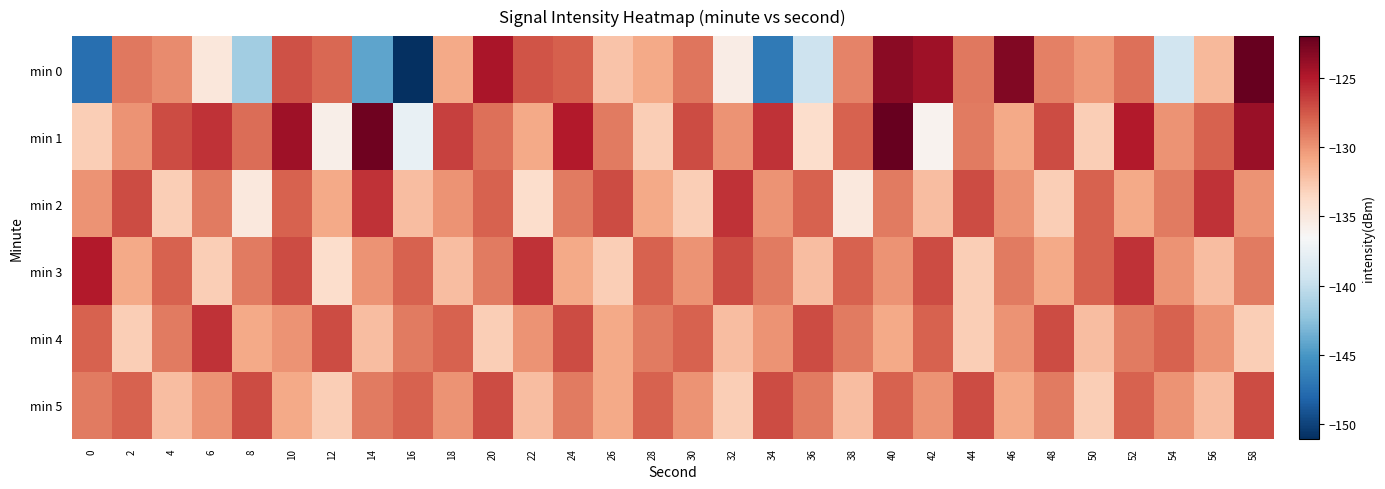

Reading right to left, extract all data points from this chart.

min 0: 58=-122.0	56=-131.8	54=-139.3	52=-128.5	50=-130.2	48=-129.2	46=-123.0	44=-128.9	42=-124.3	40=-123.4	38=-129.3	36=-139.5	34=-146.8	32=-135.5	30=-128.8	28=-131.0	26=-132.4	24=-127.8	22=-127.3	20=-124.7	18=-131.0	16=-151.0	14=-144.2	12=-128.2	10=-127.2	8=-141.6	6=-134.9	4=-129.6	2=-128.8	0=-147.5
min 1: 58=-124.0	56=-128.0	54=-130.0	52=-125.0	50=-133.0	48=-127.0	46=-131.0	44=-129.0	42=-136.0	40=-122.0	38=-128.0	36=-134.0	34=-126.0	32=-130.0	30=-127.0	28=-133.0	26=-129.0	24=-125.0	22=-131.0	20=-128.5	18=-126.6	16=-137.6	14=-122.4	12=-135.7	10=-124.2	8=-128.4	6=-126.0	4=-127.0	2=-130.0	0=-132.9
min 2: 58=-130.0	56=-126.0	54=-129.0	52=-131.0	50=-128.0	48=-133.0	46=-130.0	44=-127.0	42=-132.0	40=-129.0	38=-135.0	36=-128.0	34=-130.0	32=-126.0	30=-133.0	28=-131.0	26=-127.0	24=-129.0	22=-134.0	20=-128.0	18=-130.0	16=-132.0	14=-126.0	12=-131.0	10=-128.0	8=-135.0	6=-129.0	4=-133.0	2=-127.0	0=-130.0
min 3: 58=-129.0	56=-132.0	54=-130.0	52=-126.0	50=-128.0	48=-131.0	46=-129.0	44=-133.0	42=-127.0	40=-130.0	38=-128.0	36=-132.0	34=-129.0	32=-127.0	30=-130.0	28=-128.0	26=-133.0	24=-131.0	22=-126.0	20=-129.0	18=-132.0	16=-128.0	14=-130.0	12=-134.0	10=-127.0	8=-129.0	6=-133.0	4=-128.0	2=-131.0	0=-125.0
min 4: 58=-133.0	56=-130.0	54=-128.0	52=-129.0	50=-132.0	48=-127.0	46=-130.0	44=-133.0	42=-128.0	40=-131.0	38=-129.0	36=-127.0	34=-130.0	32=-132.0	30=-128.0	28=-129.0	26=-131.0	24=-127.0	22=-130.0	20=-133.0	18=-128.0	16=-129.0	14=-132.0	12=-127.0	10=-130.0	8=-131.0	6=-126.0	4=-129.0	2=-133.0	0=-128.0
min 5: 58=-127.0	56=-132.0	54=-130.0	52=-128.0	50=-133.0	48=-129.0	46=-131.0	44=-127.0	42=-130.0	40=-128.0	38=-132.0	36=-129.0	34=-127.0	32=-133.0	30=-130.0	28=-128.0	26=-131.0	24=-129.0	22=-132.0	20=-127.0	18=-130.0	16=-128.0	14=-129.0	12=-133.0	10=-131.0	8=-127.0	6=-130.0	4=-132.0	2=-128.0	0=-129.0